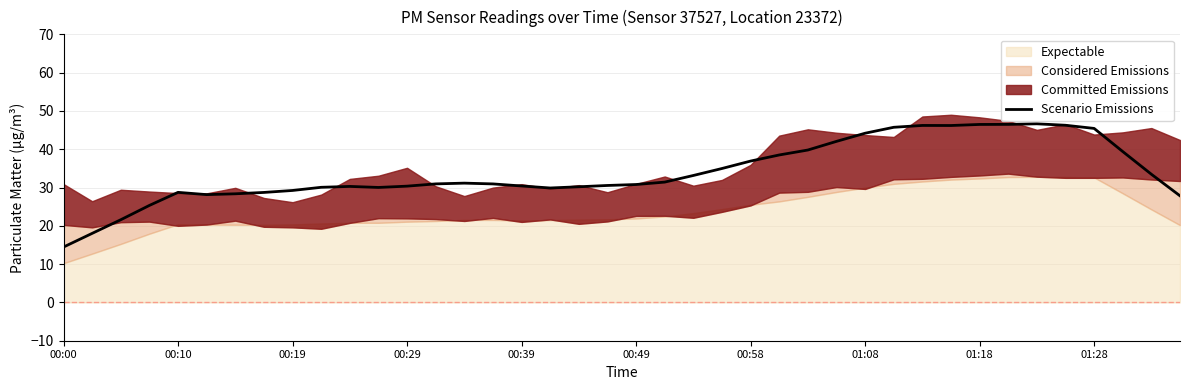

What is the maximum value for Scenario Emissions?

46.6